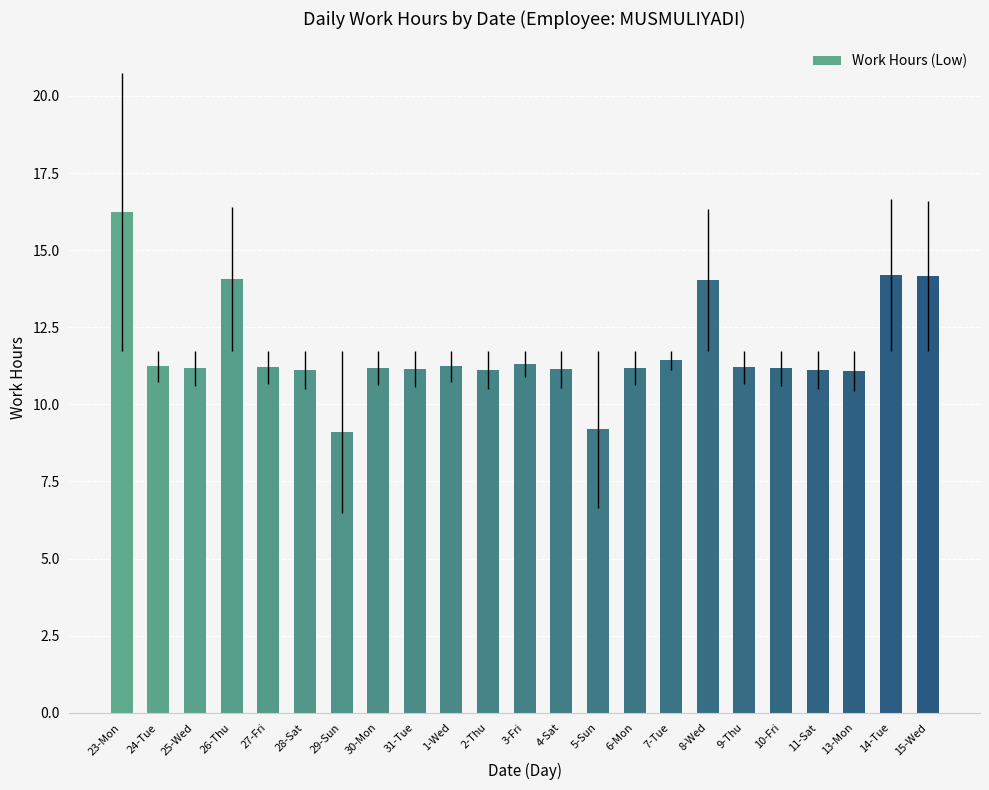

Which has a higher value, 23-Mon or 10-Fri?

23-Mon